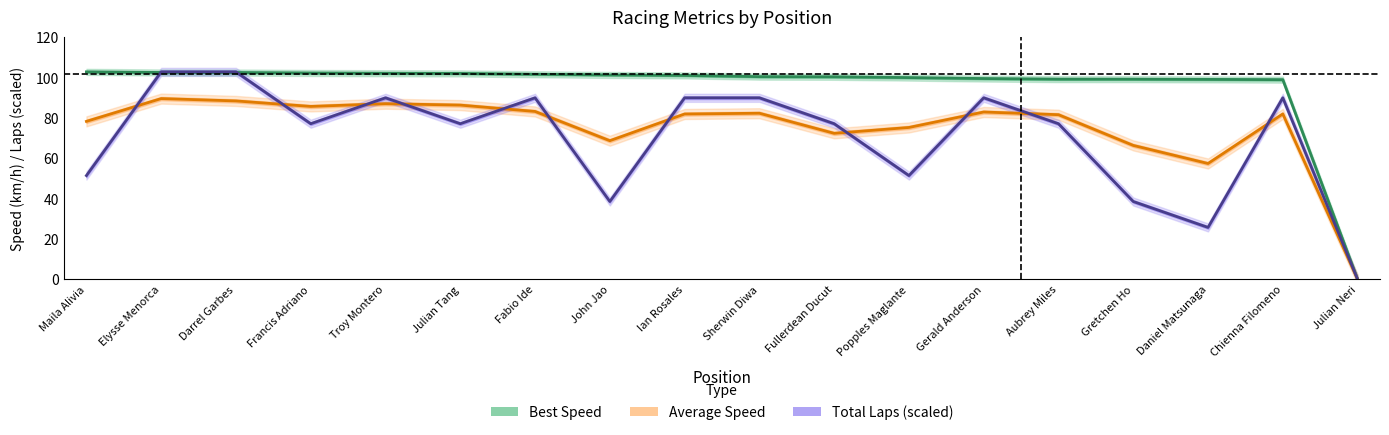

What is the label of the 3rd point from the left?

Darrel Garbes